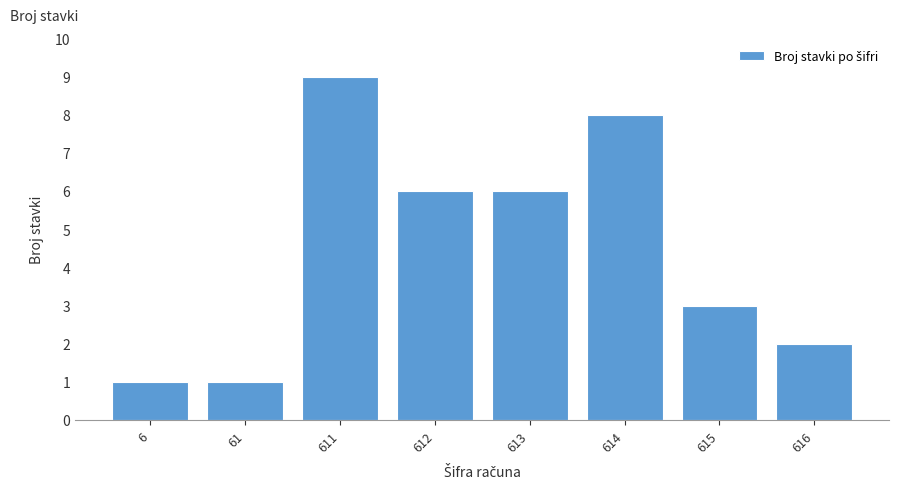

Reading left to right, what are all the values shown in this chart?

6=1	61=1	611=9	612=6	613=6	614=8	615=3	616=2